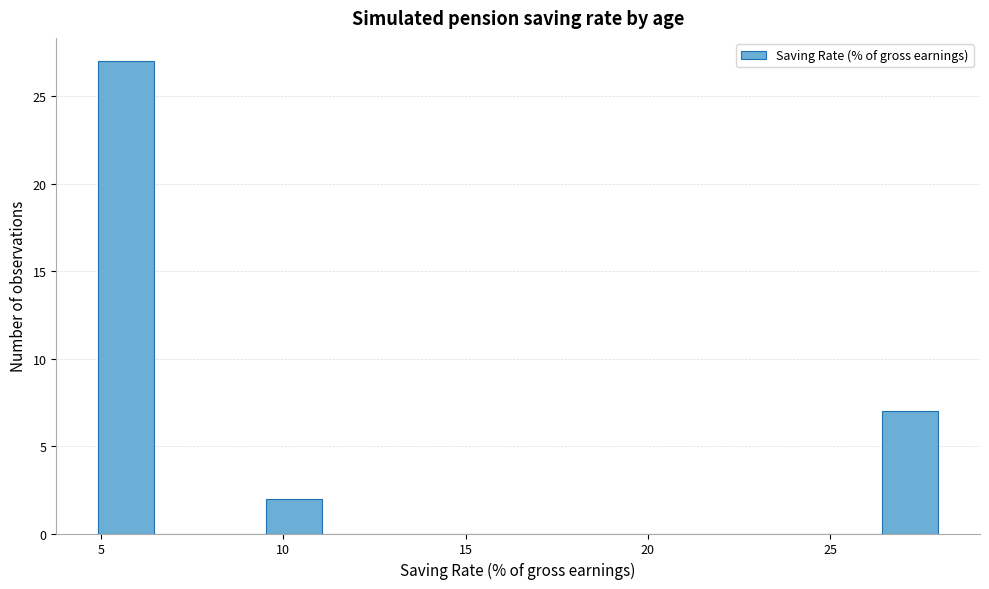

Around what value on the x-axis is the tallest bar? Give the approximate position of its centre, as read against the axis.

5.5